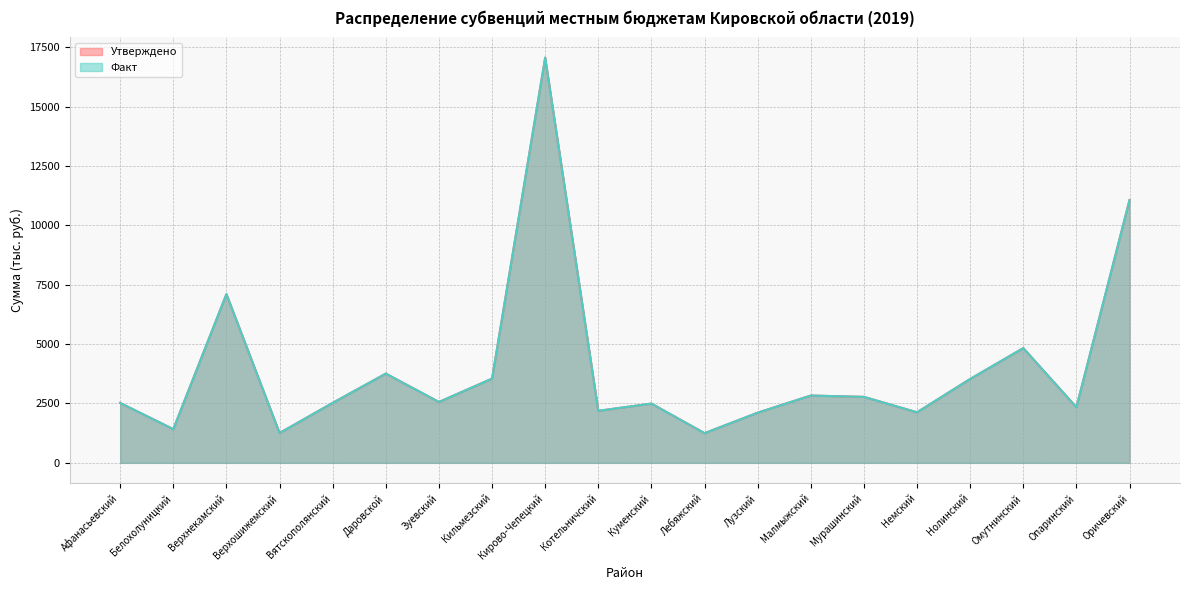

What is the spread (max minus min) of values at Оричевский?

0.1